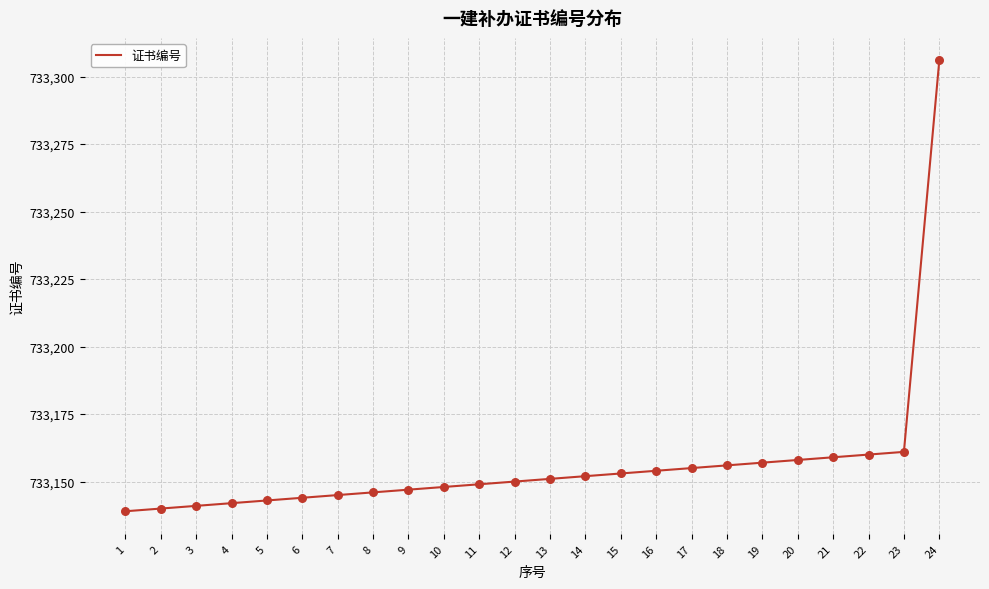

Which has a higher value, 5 or 15?

15